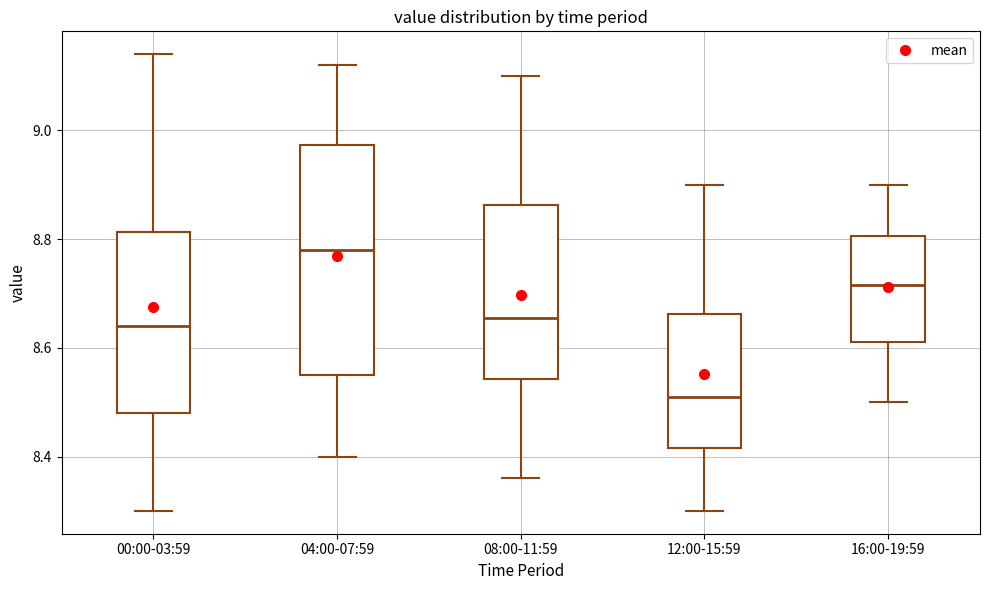

Reading left to right, read every box against the y-axis: the position of its median line, the range the box covers, and the ends of its whiskers. The values are not printed on the chart, so give them approximately, as read against the axis.

00:00-03:59: median 8.64, box 8.48 to 8.82, whiskers 8.30 to 9.14
04:00-07:59: median 8.78, box 8.56 to 8.98, whiskers 8.40 to 9.12
08:00-11:59: median 8.66, box 8.54 to 8.86, whiskers 8.36 to 9.10
12:00-15:59: median 8.52, box 8.42 to 8.66, whiskers 8.30 to 8.90
16:00-19:59: median 8.72, box 8.62 to 8.80, whiskers 8.50 to 8.90